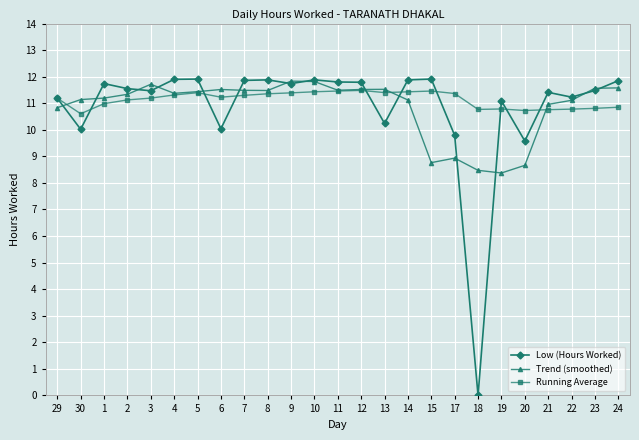

Rank the series at 14 from lowest to highest value.

Trend (smoothed), Running Average, Low (Hours Worked)